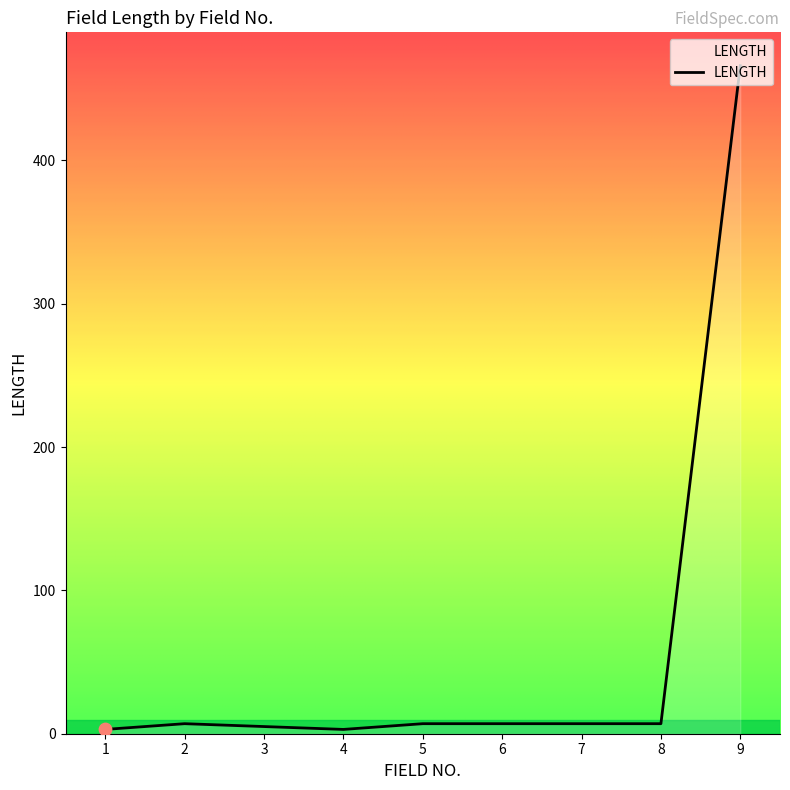

What is the change in value from 4 to 9?

+463